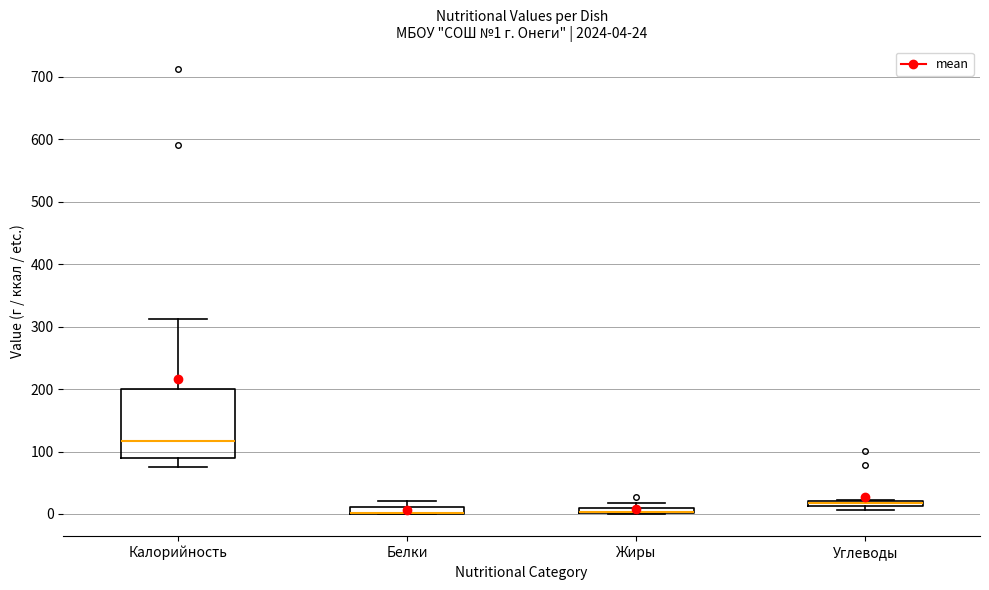

Which box is the tallest, from its lower edge to its upper edge?

Калорийность